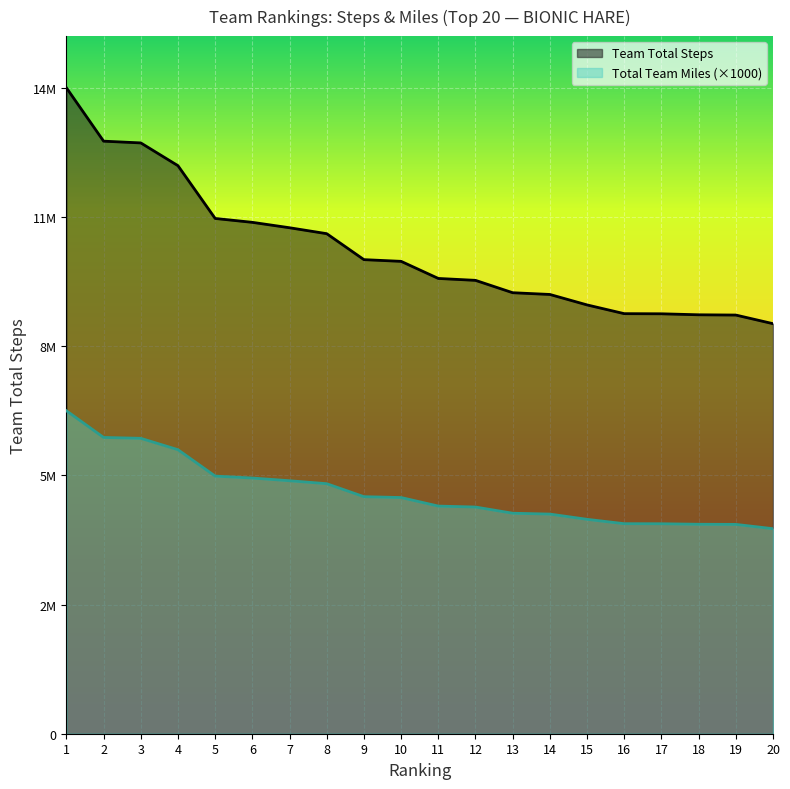

What is the average value of the Total Team Miles series?

5378262